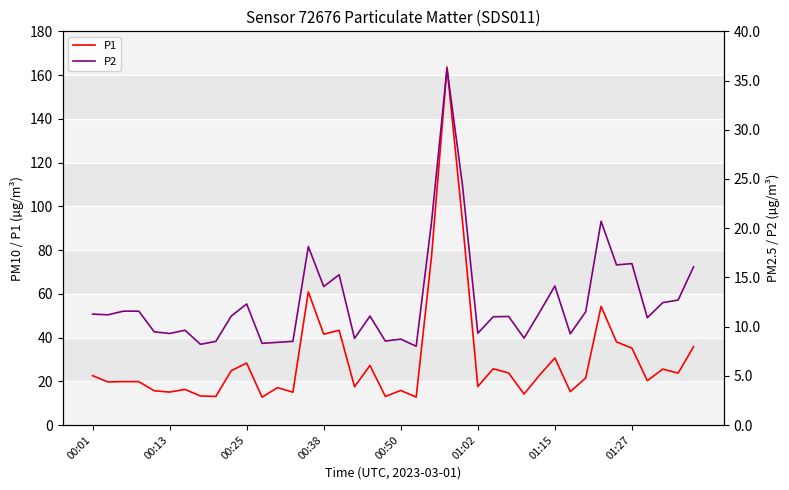

In P1, how many points are lower than both neighbors (excluding endpoints)?

14